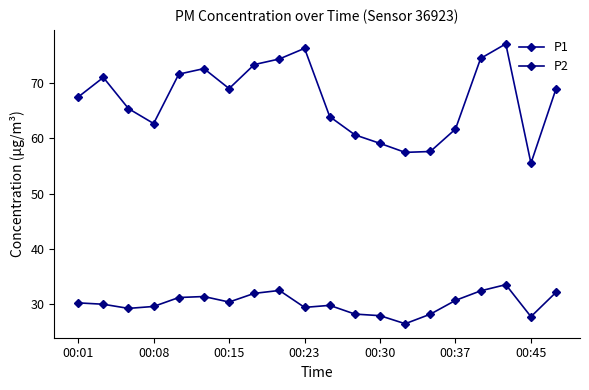

Which series has the largest total across all categories?

P1